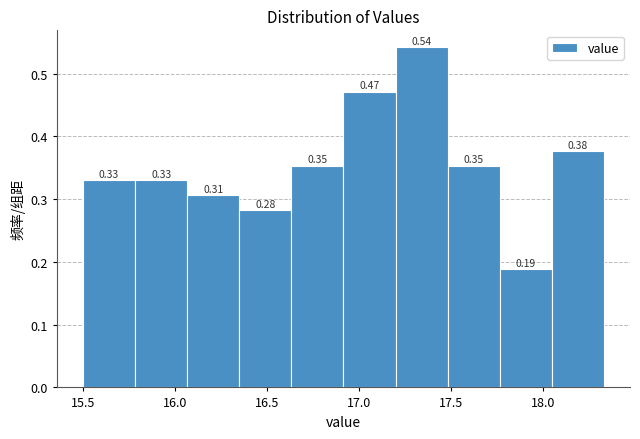

Over which range of the x-axis is the bar tallest?

17.20 to 17.50